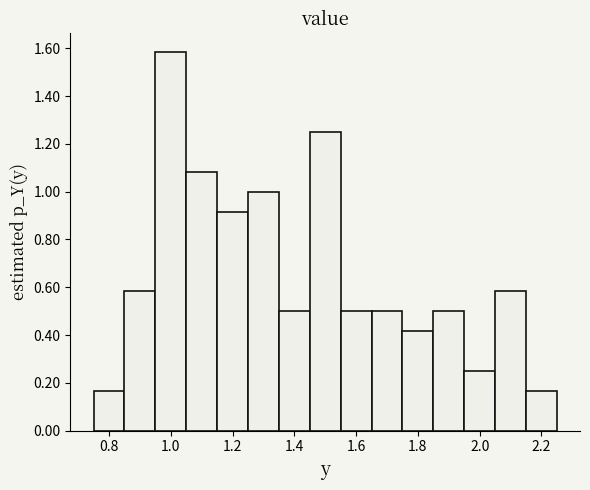

How tall is the bar that spans 0.75 to 0.85 on the x-axis? Neither the bar edges nor the heights are printed on the chart, so give them approximately, as read against the axes.

0.16